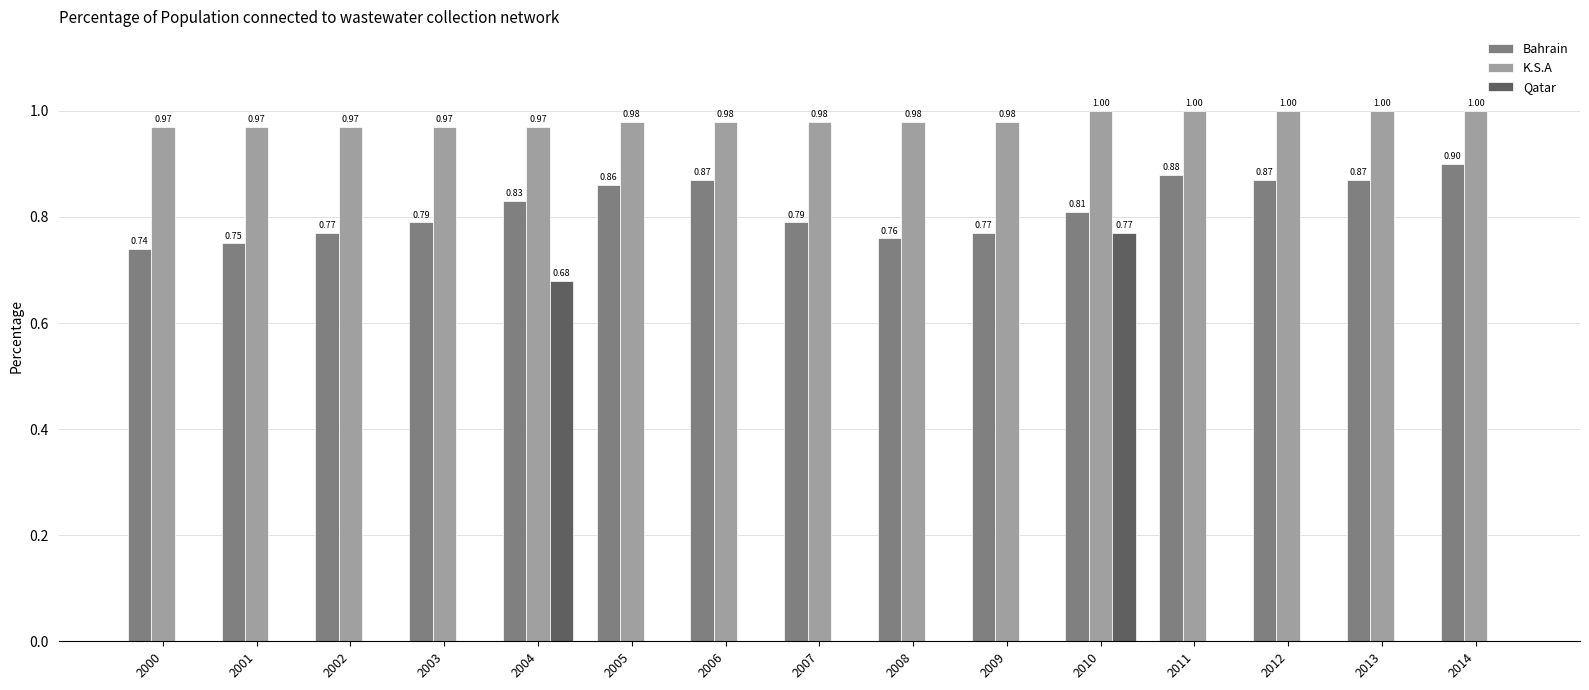

Is the value of Bahrain at 2010 greater than the value of K.S.A at 2002?

No